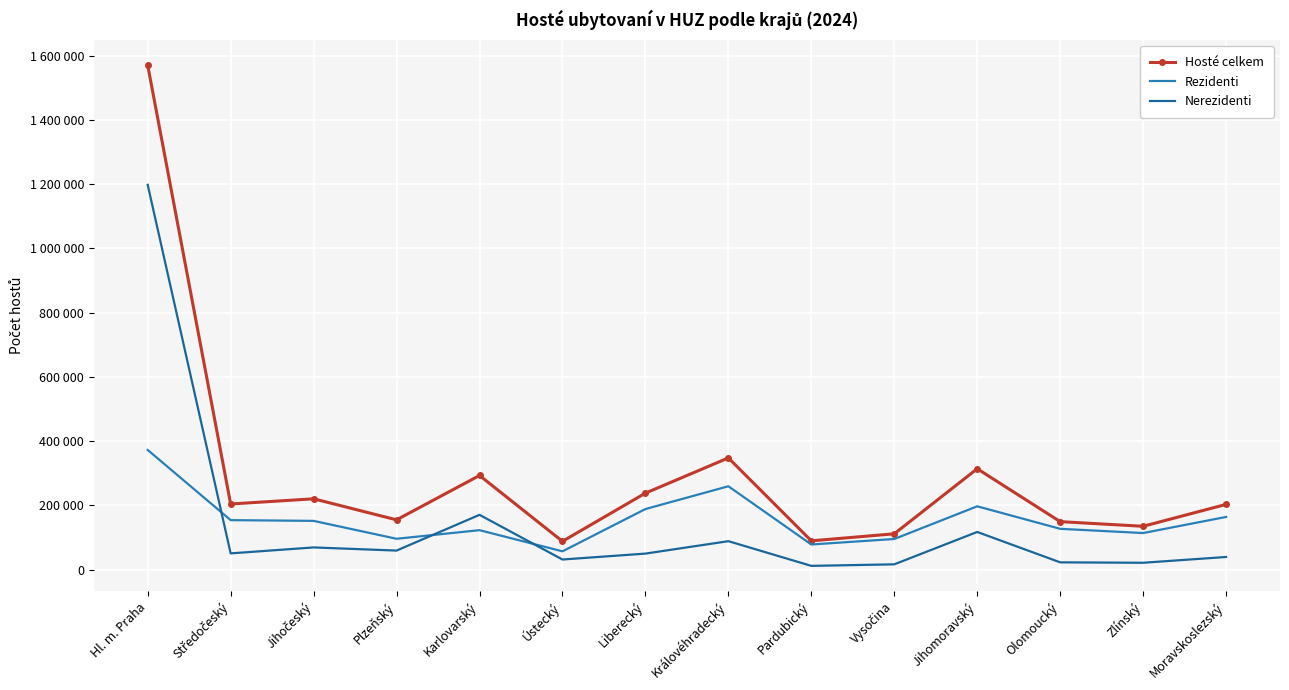

Reading left to right, what are all the values shown in this chart?

Hosté celkem: 1570172	204038	220232	154705	292790	87782	237872	347531	89320	111205	313805	149102	134604	202786
Rezidenti: 372312	153778	151465	95720	122526	56621	188304	259255	77934	95055	196839	126767	113568	163727
Nerezidenti: 1197860	50260	68767	58985	170264	31161	49568	88276	11386	16150	116966	22335	21036	39059